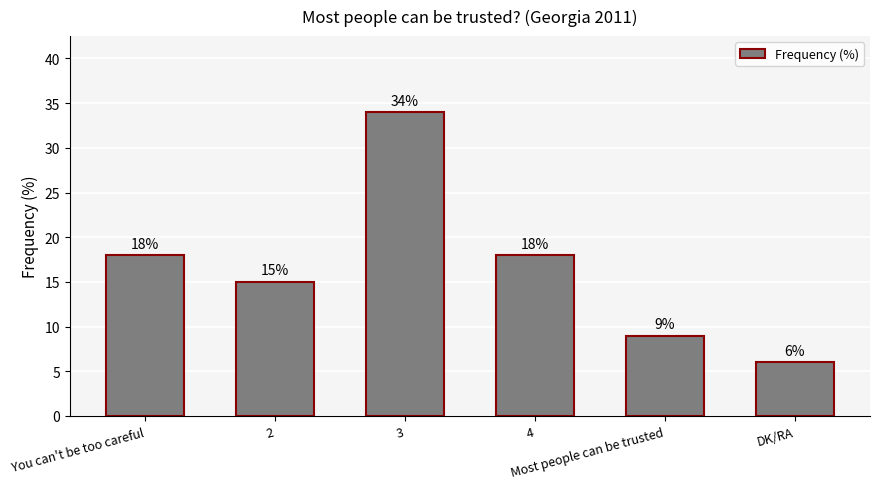

The chart shows a value of 4 at Most people can be trusted. True or false?

False